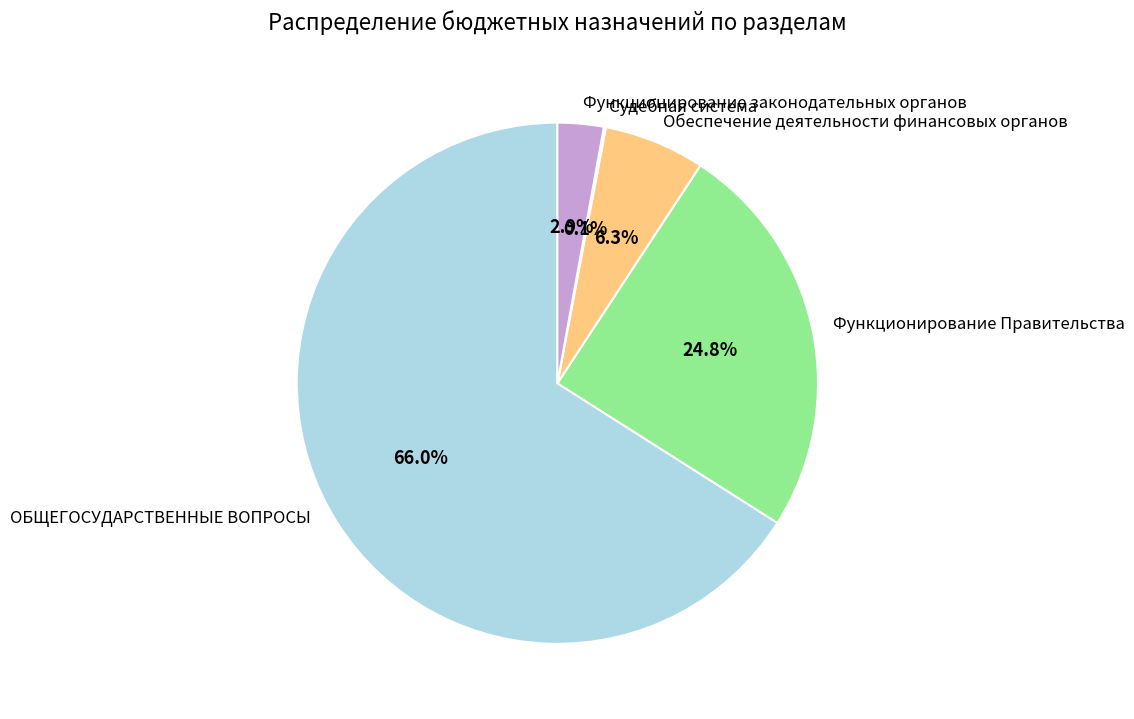

How much of the chart is everything except Функционирование законодательных органов?

97.1%